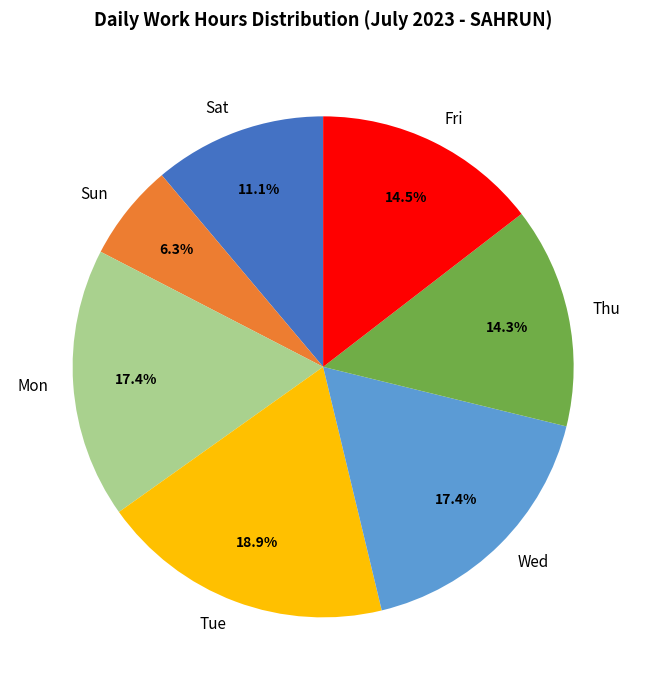

Combined, do Mon and Wed account for over 50%?

No